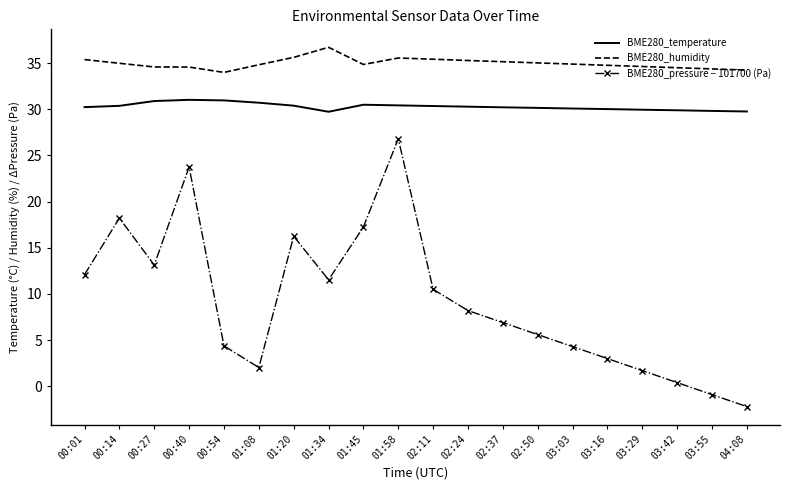

Which label corresponds to the largest value in the chart?

01:34